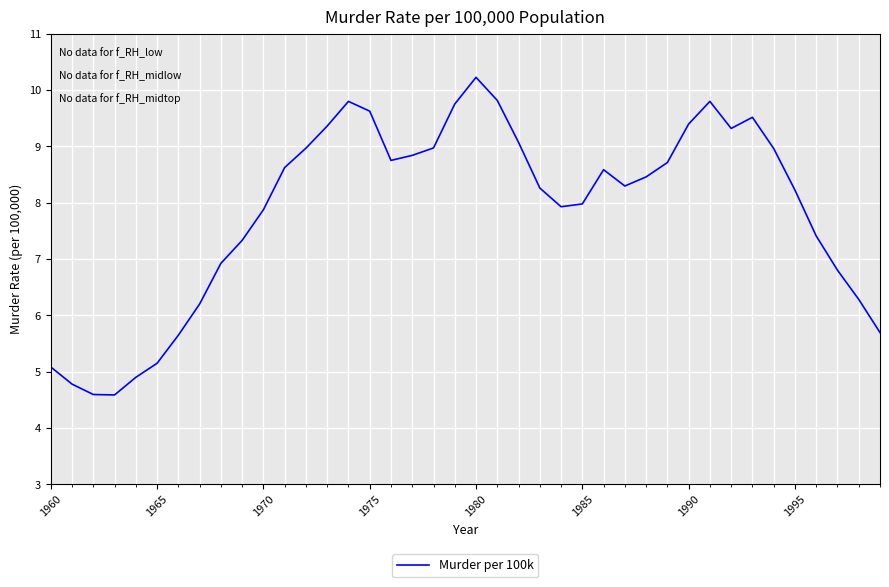

What is the greatest value displayed?

10.2